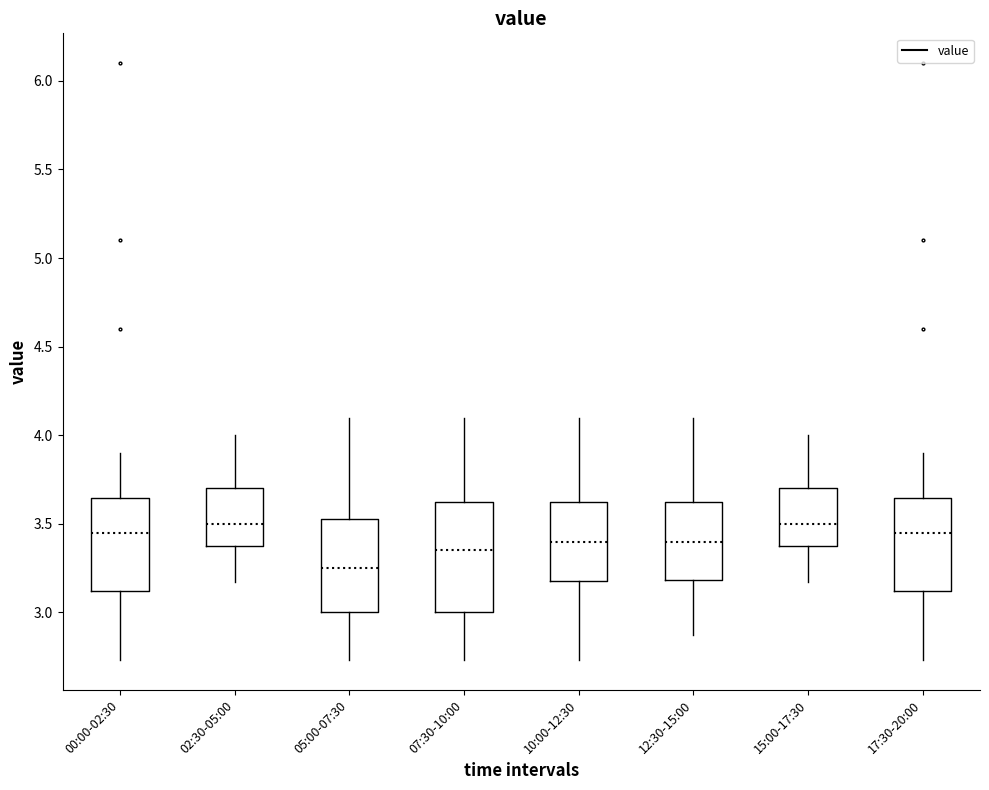

Where does the upper whisker of the box for 02:30-05:00 end on the y-axis? The values are not printed on the chart, so give them approximately, as read against the axis.

4.00